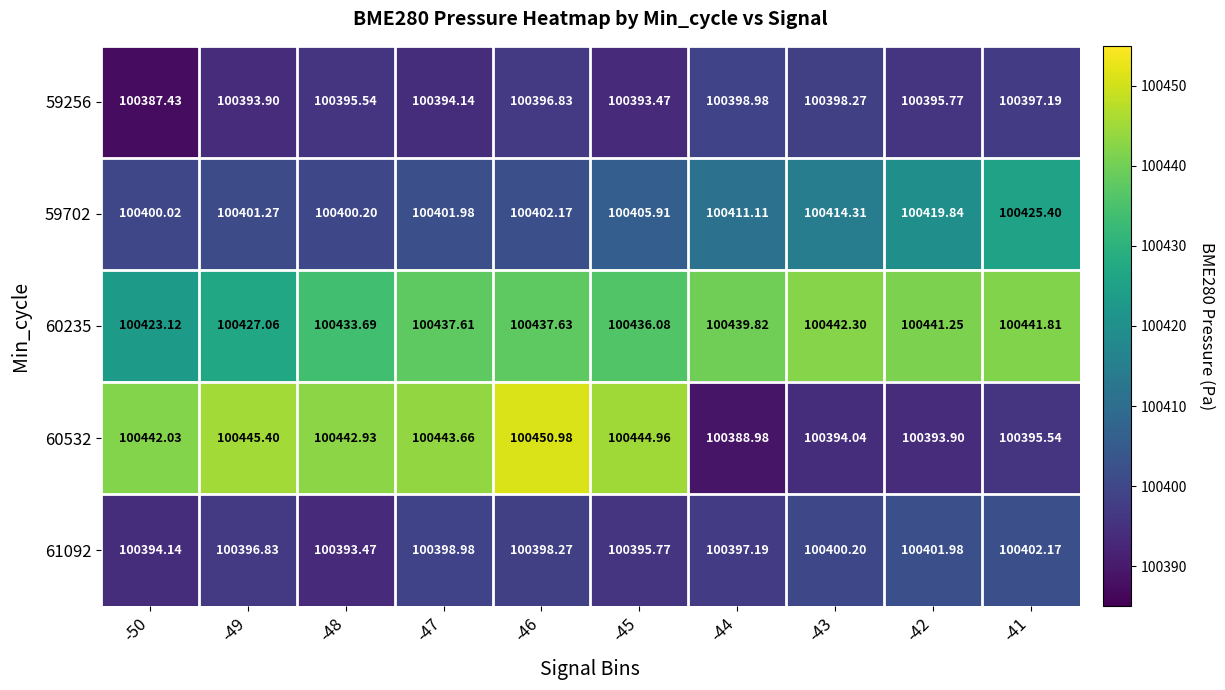

Rank the series at -49 from highest to lowest value.

60532, 60235, 59702, 61092, 59256